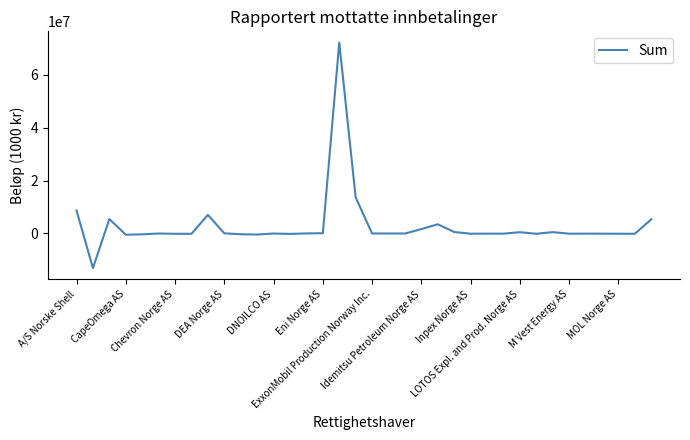

What is the greatest value displayed?

72137568